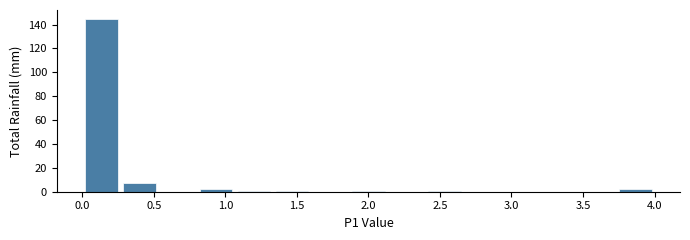

Over which range of the x-axis is the bar tallest?

0.00 to 0.25